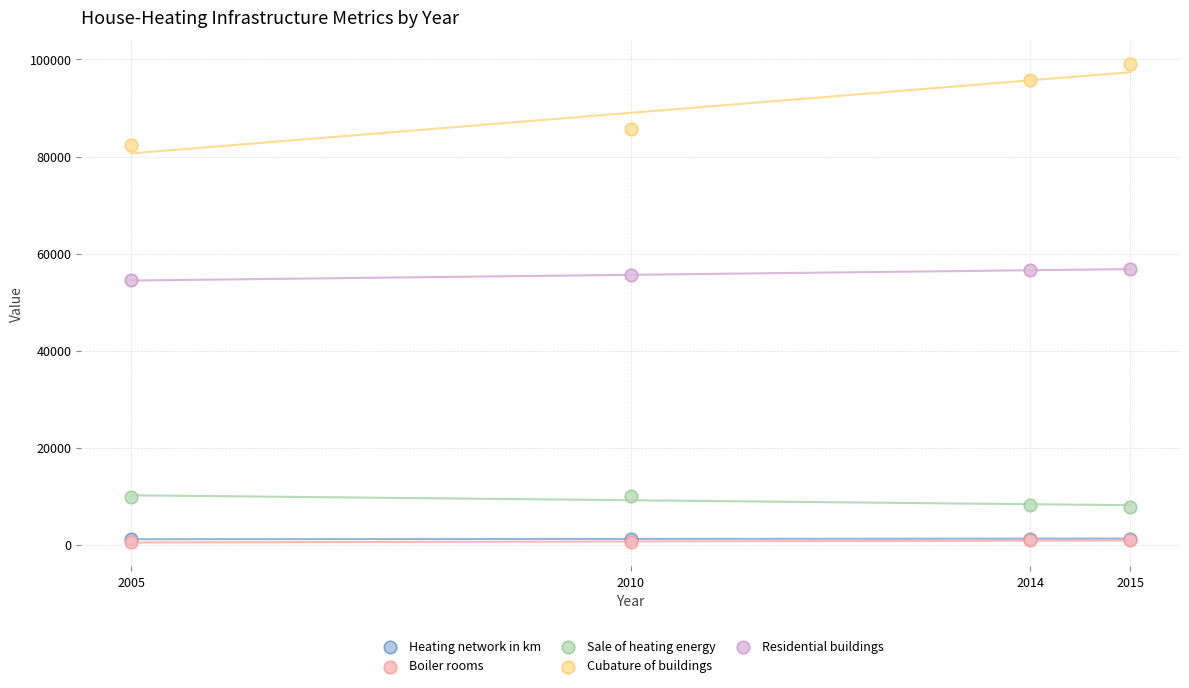

Which series has the largest Y range (max minus min)?

Cubature of buildings